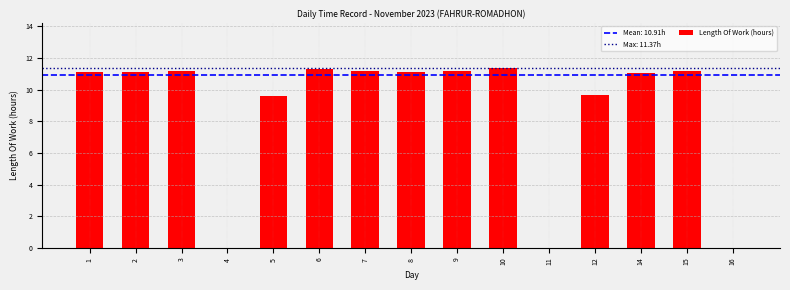

True or false: the data shows 11.3 at 6.

True